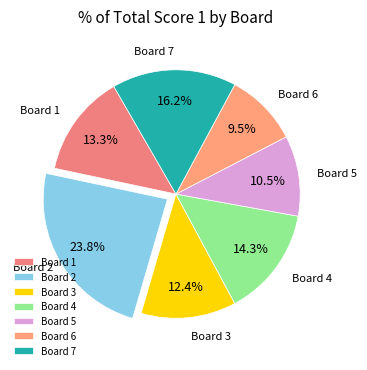

Is the sum of Board 1 and Board 3 greater than half?

No